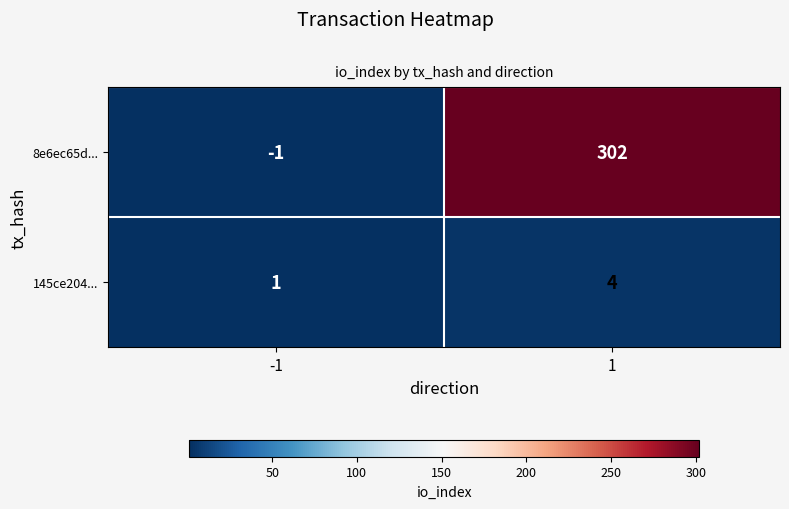

The value of 8e6ec65d... at 1 is 302. True or false?

True